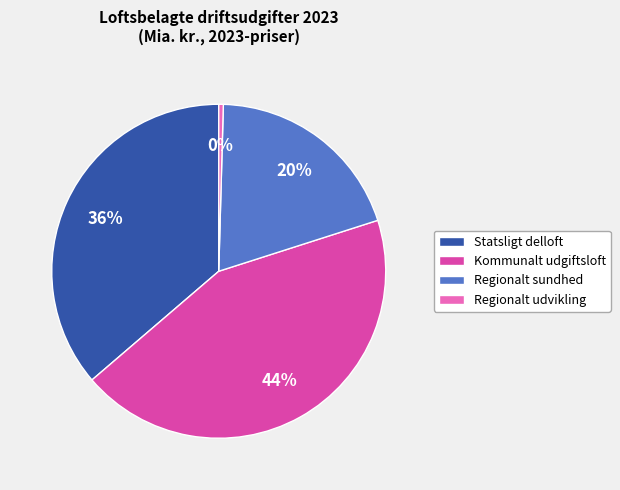

Is the sum of Kommunalt udgiftsloft and Statsligt delloft greater than half?

Yes